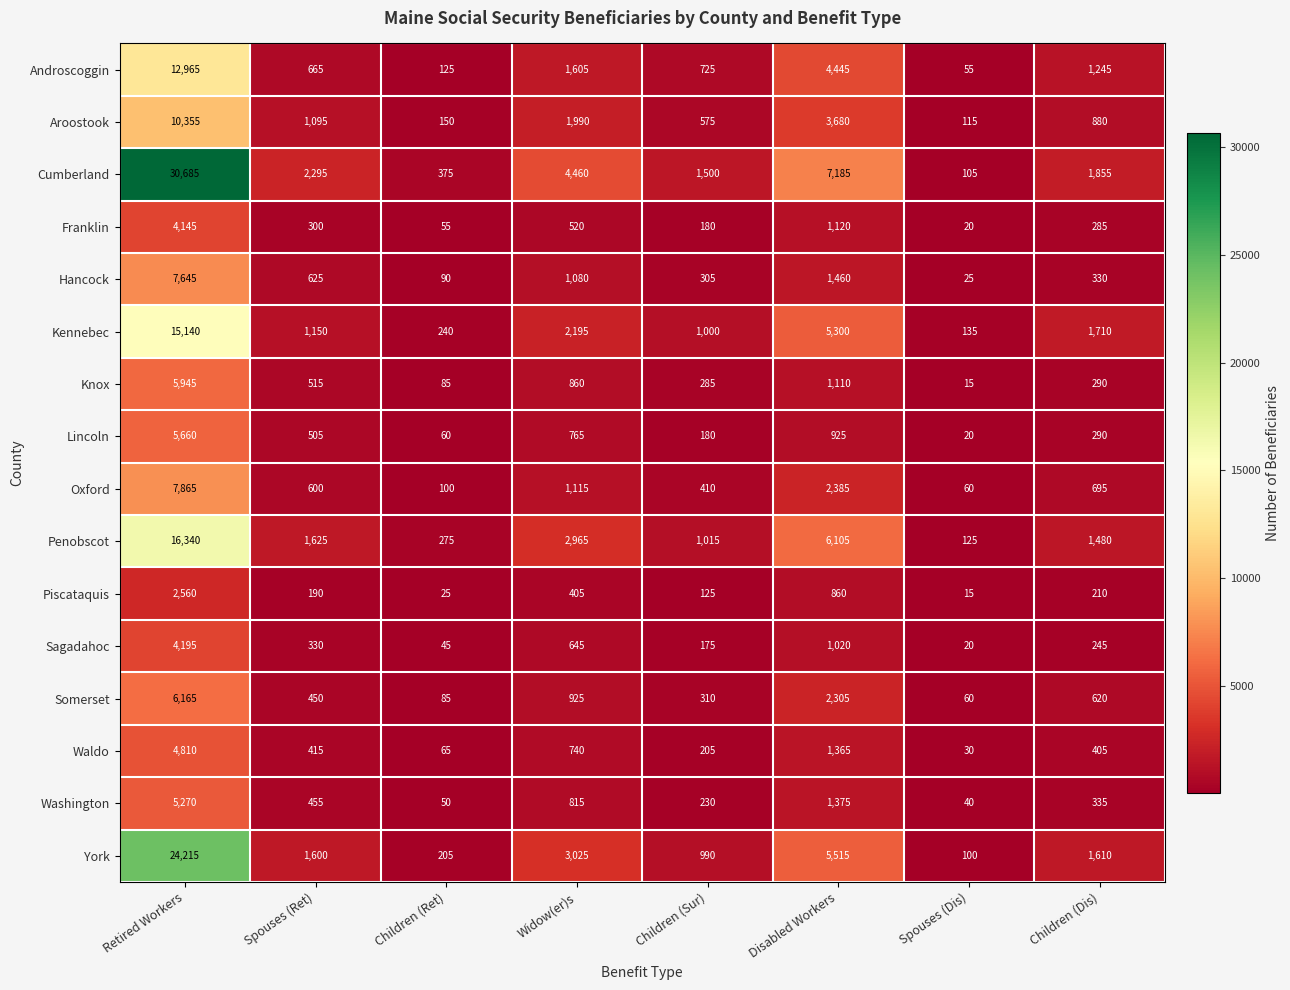

Is it true that Kennebec equals 135 at Spouses (Dis)?

True